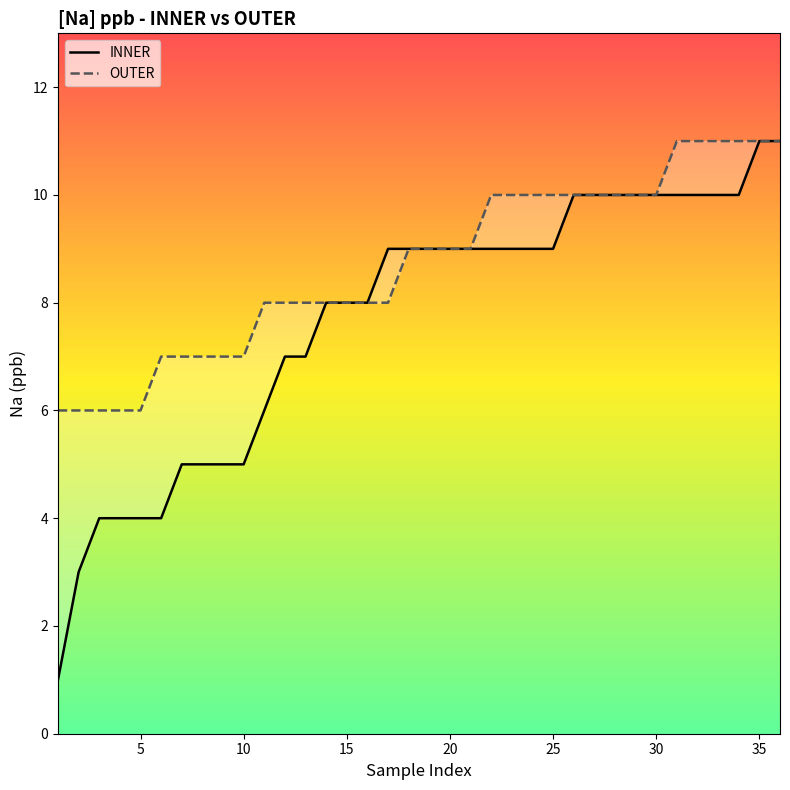

Is it true that INNER equals 3 at 30?

False